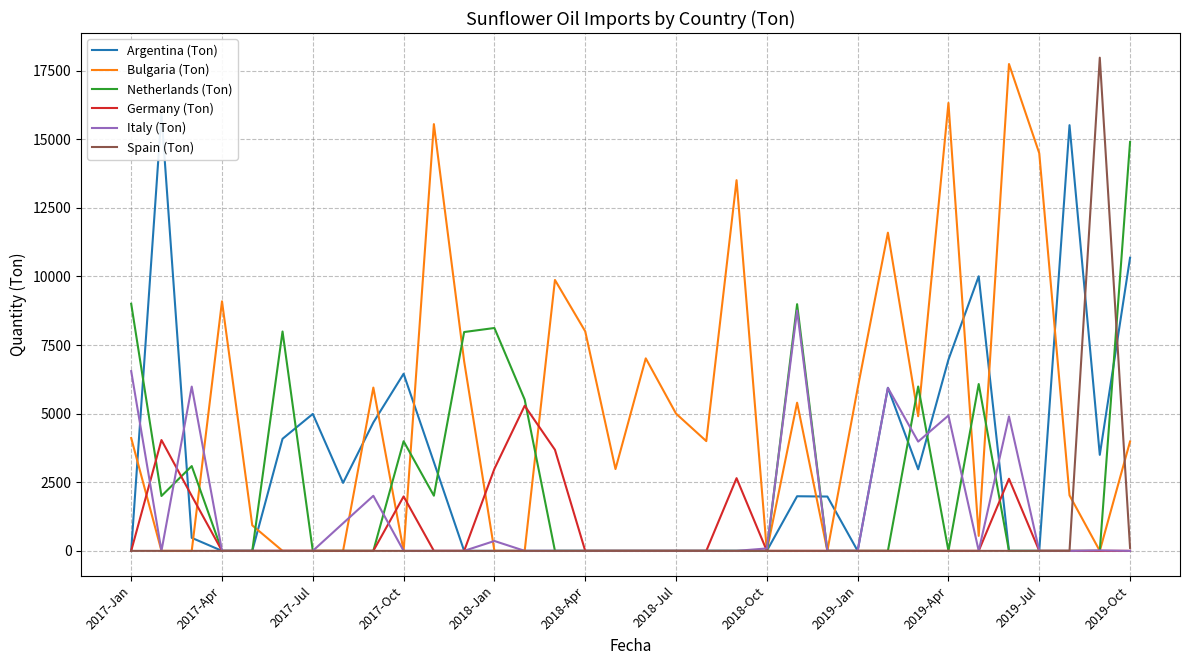

True or false: Argentina (Ton) and Netherlands (Ton) intersect in this chart.

True